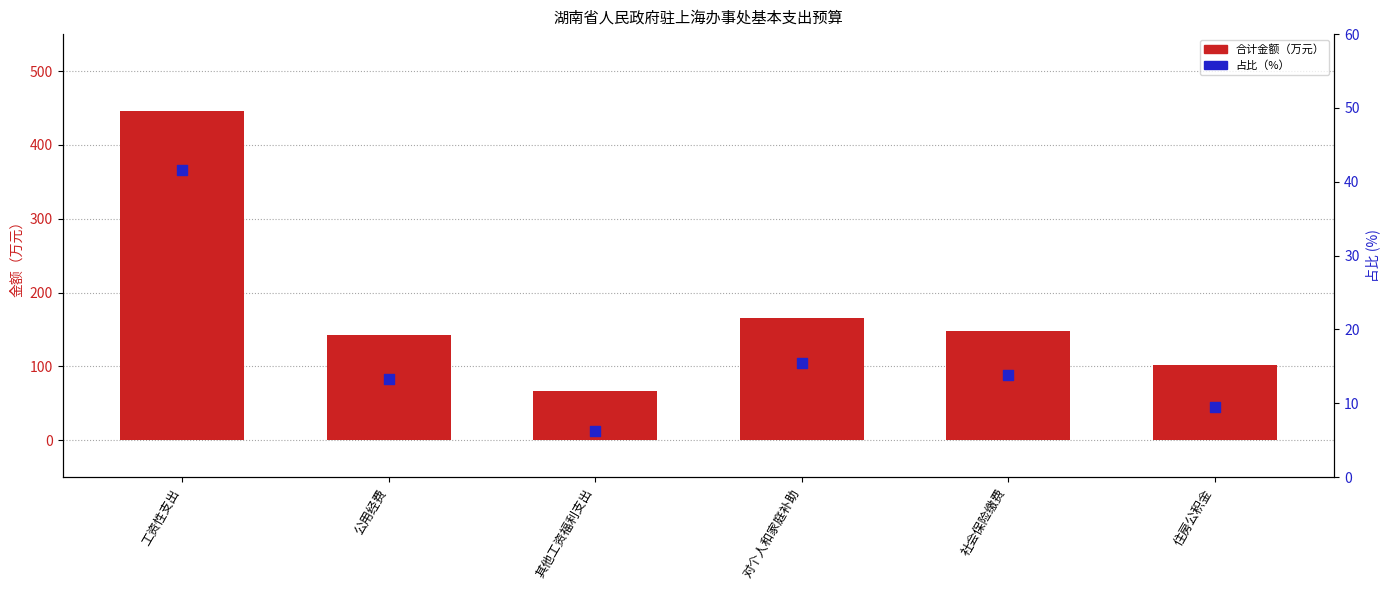

Which series contains the lowest Y value?

占比(%)